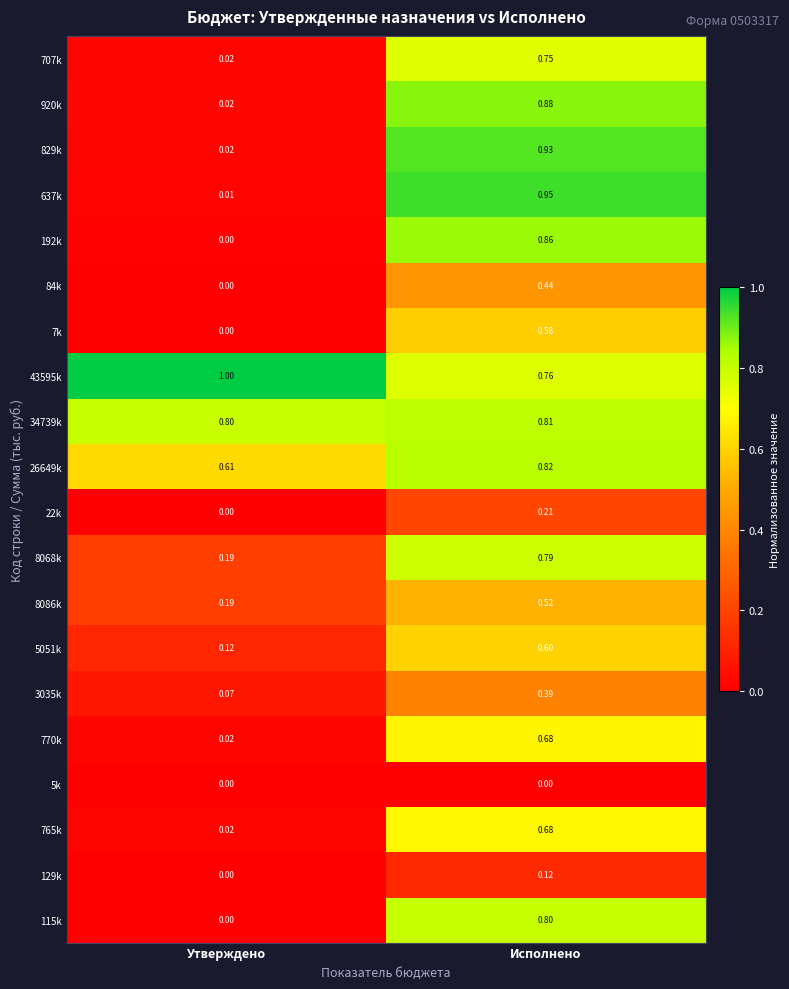

At which label is 84k closest to 0?

Утверждено